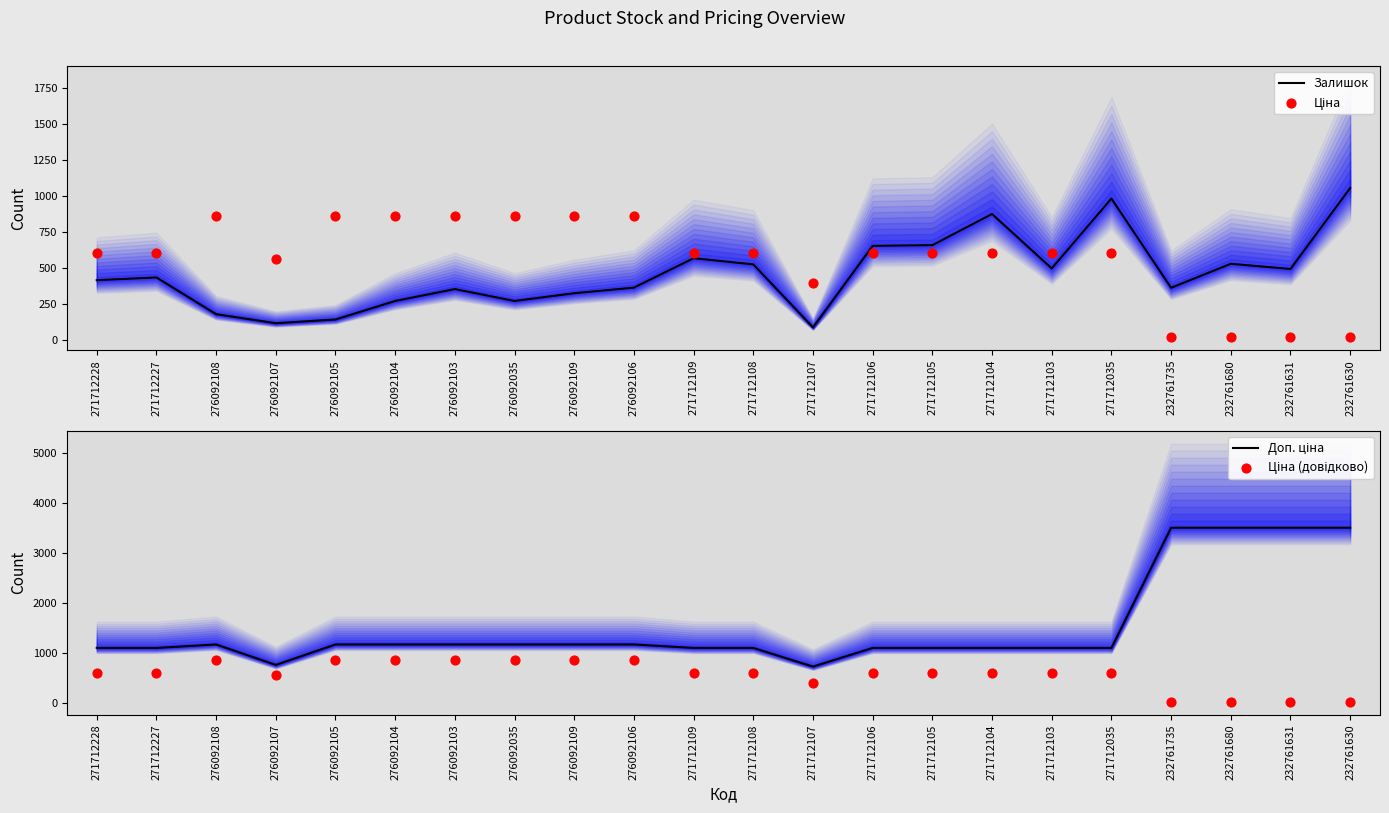

Is the value of Доп. ціна at 276092103 greater than the value of Залишок at 232761680?

Yes